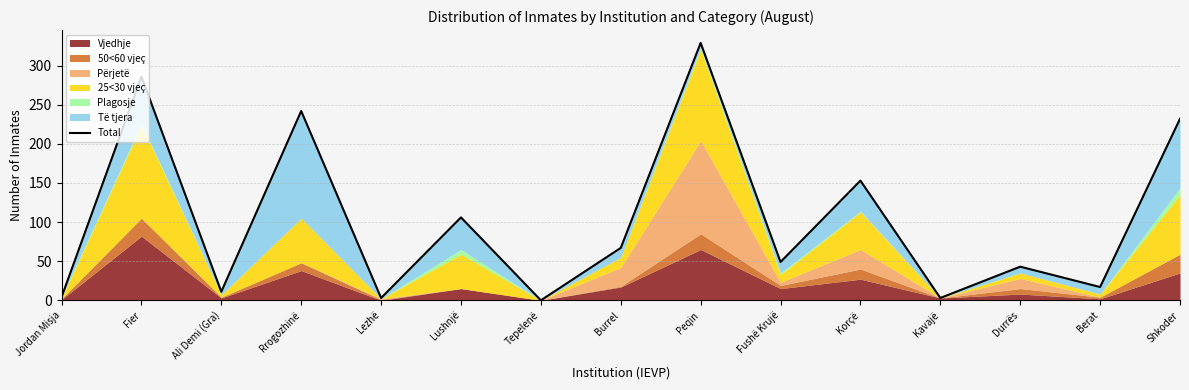

What is the maximum value shown in the chart?

329